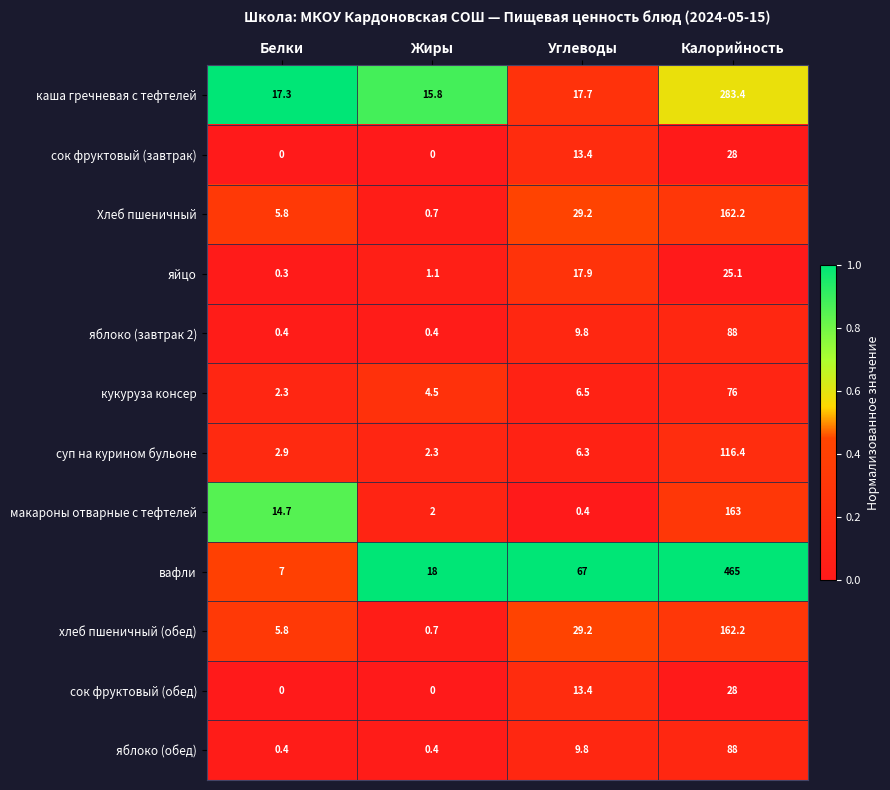

List the labels in order of макароны отварные с тефтелей value, largest first.

Калорийность, Белки, Жиры, Углеводы